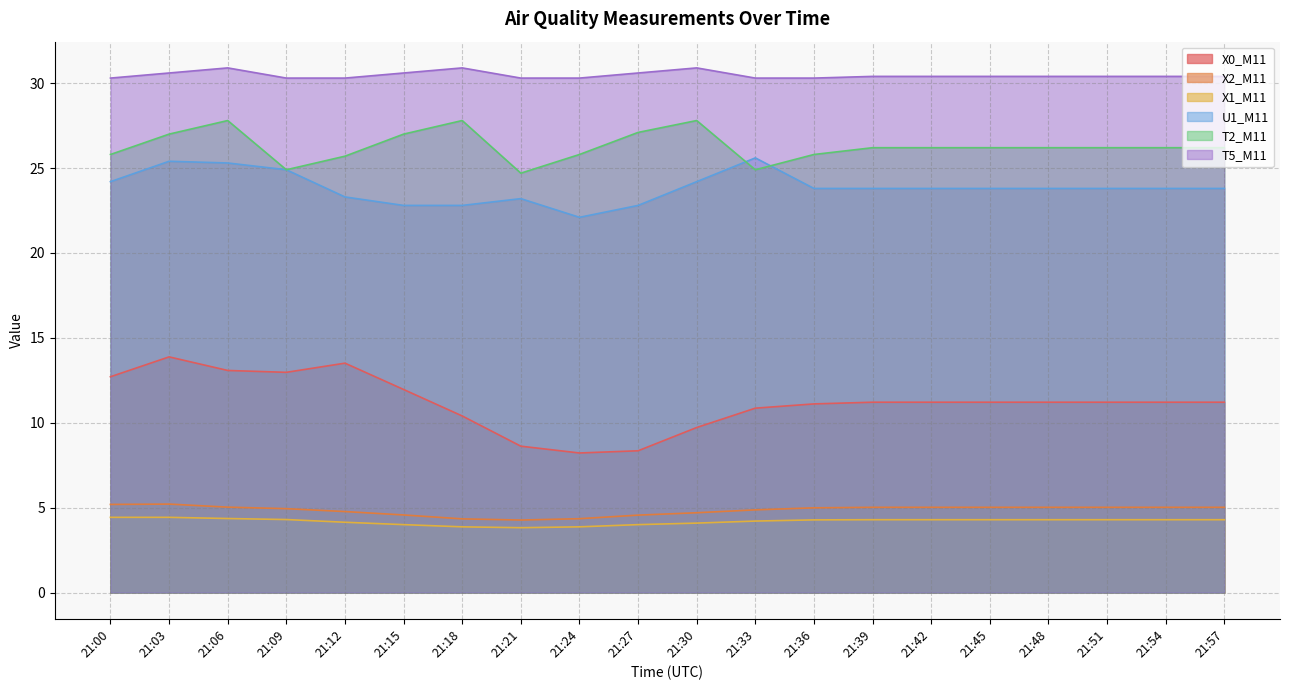

Where does the X2_M11 series first go above 5?

21:00